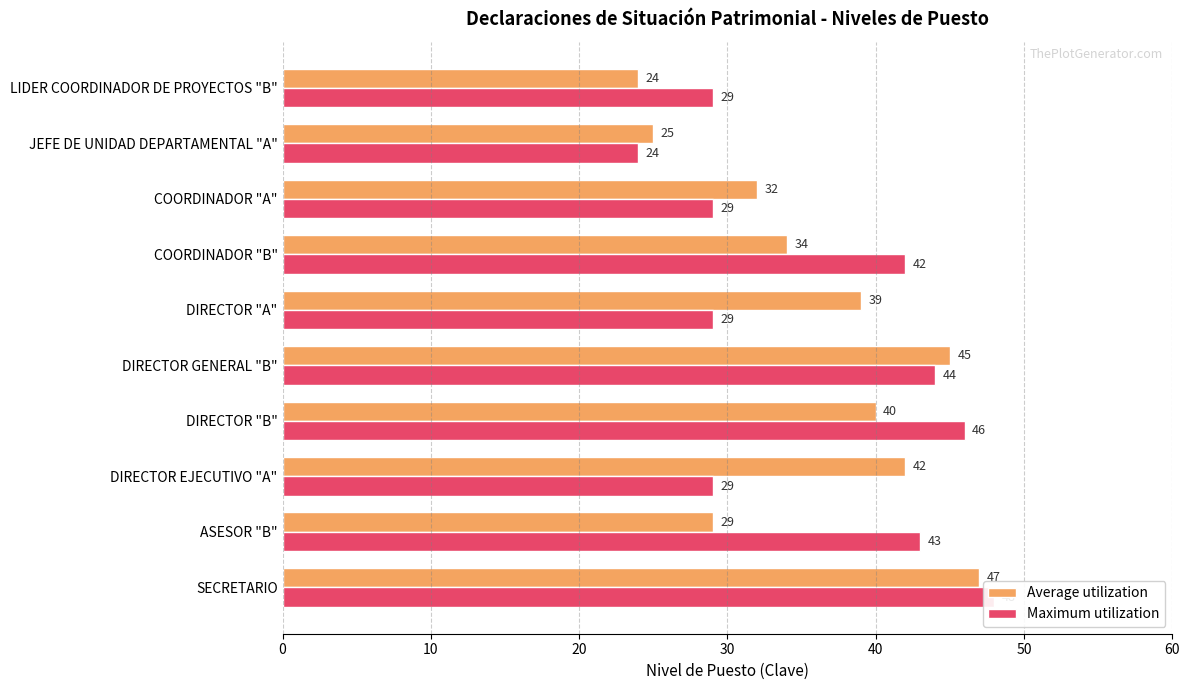

Reading right to left, list all the values displayed in this chart.

Average utilization: 24	25	32	34	39	45	40	42	29	47
Maximum utilization: 29	24	29	42	29	44	46	29	43	48